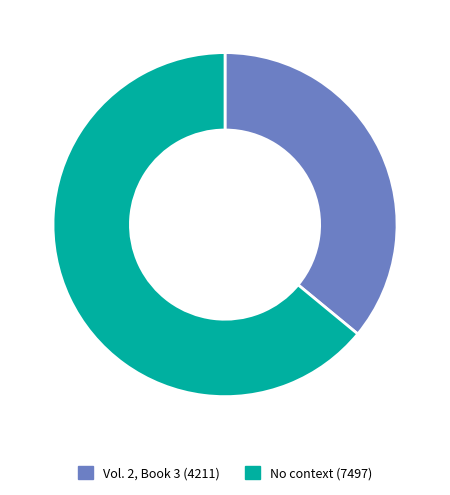

Approximately how many times larger is the value at No context (7497) compared to Vol. 2, Book 3 (4211)?

1.8